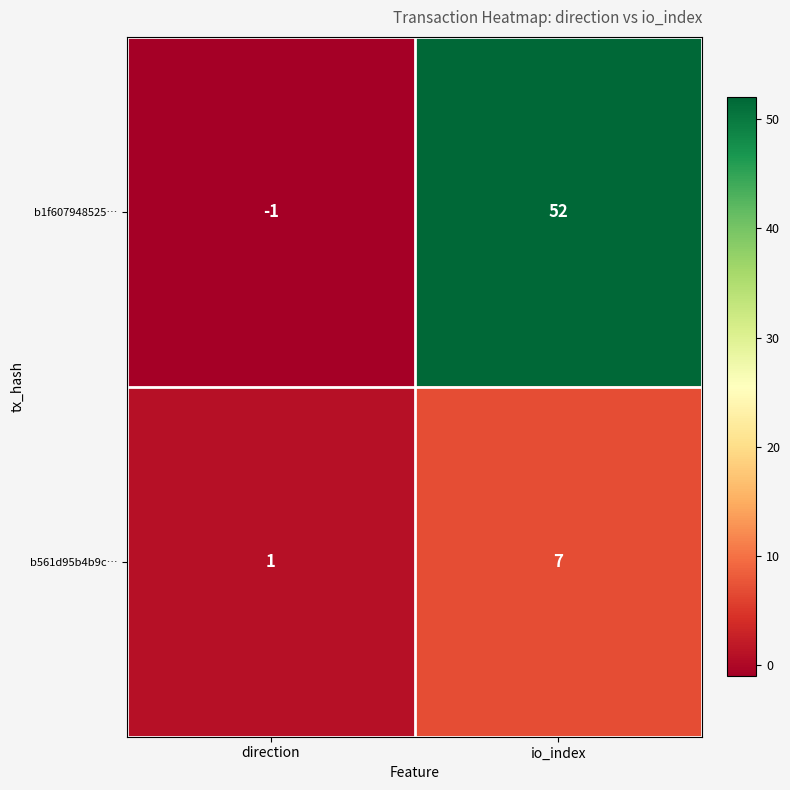

Count the number of data series in this chart.

2